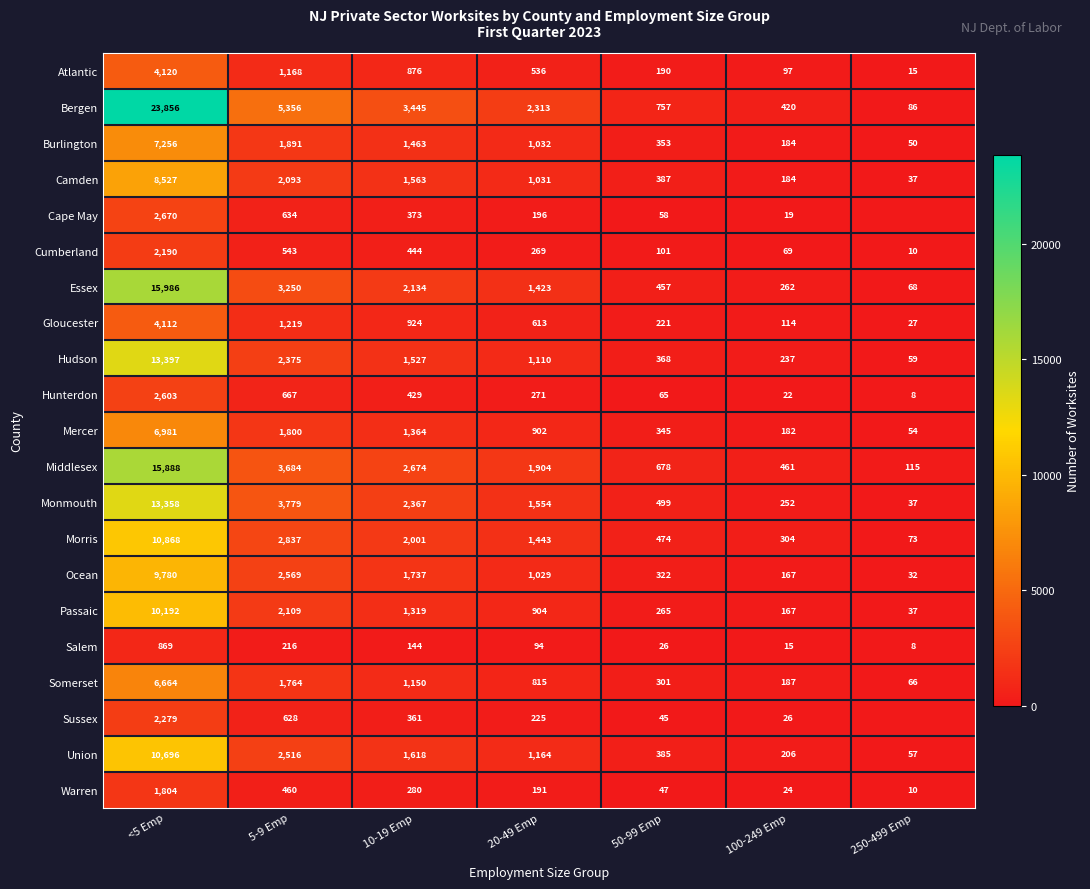

What is the average value of the Somerset series?

1564